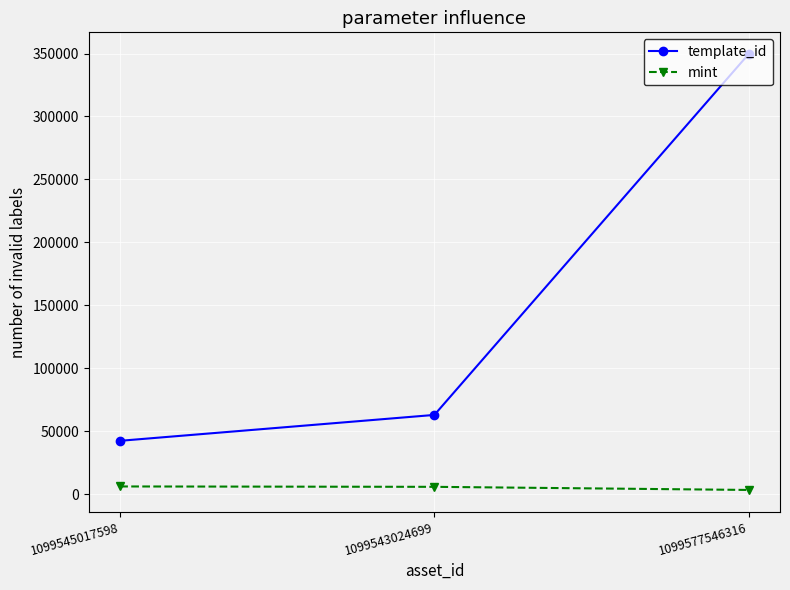

Which series has the largest total across all categories?

template_id